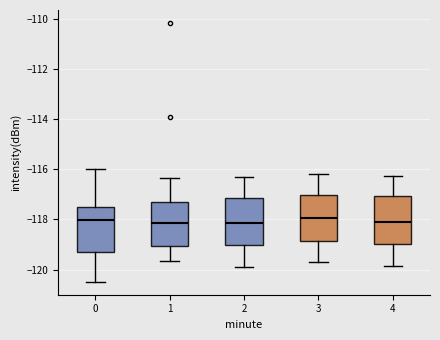

Where does the upper whisker of the box at x = 3 end on the y-axis? The values are not printed on the chart, so give them approximately, as read against the axis.

-116.2